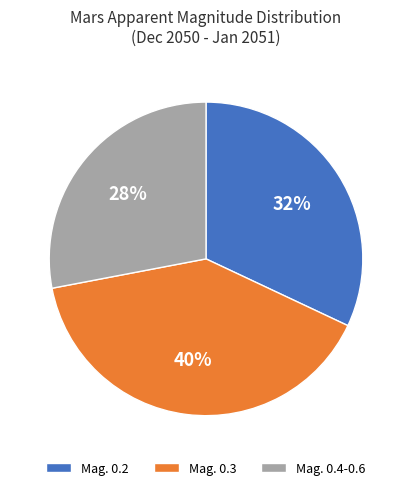

To the nearest percent, what is the difference between the largest and smallest slice percentages?

12%